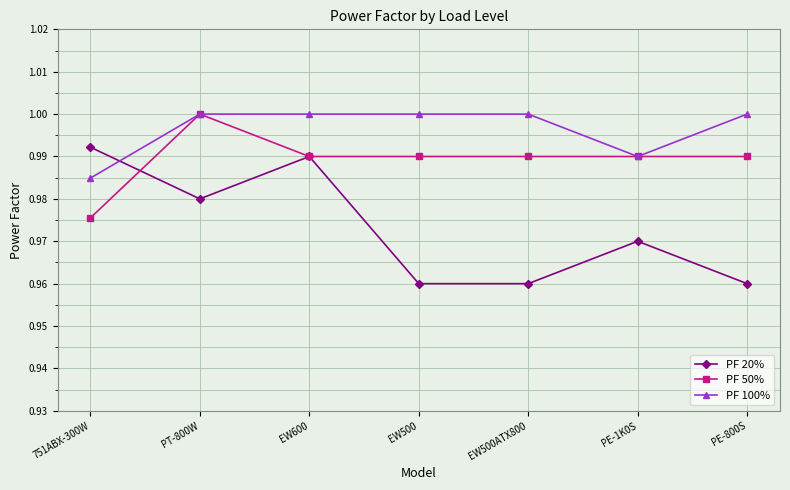

At PE-800S, list the series in order from largest to smallest.

PF 100%, PF 50%, PF 20%